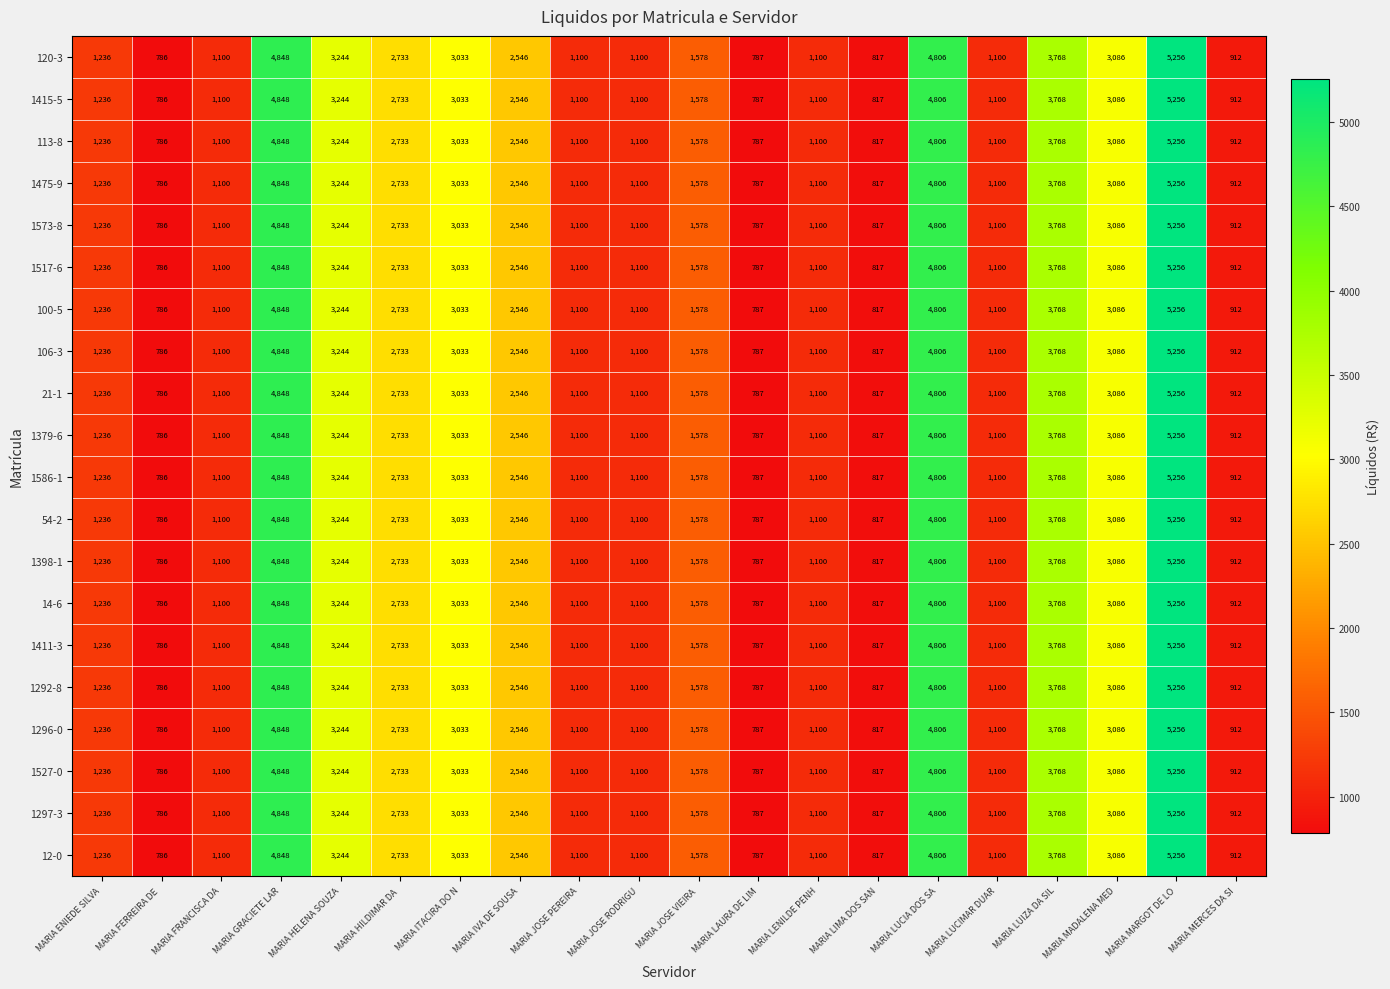

The value of 120-3 at MARIA JOSE PEREIRA is 640. True or false?

False